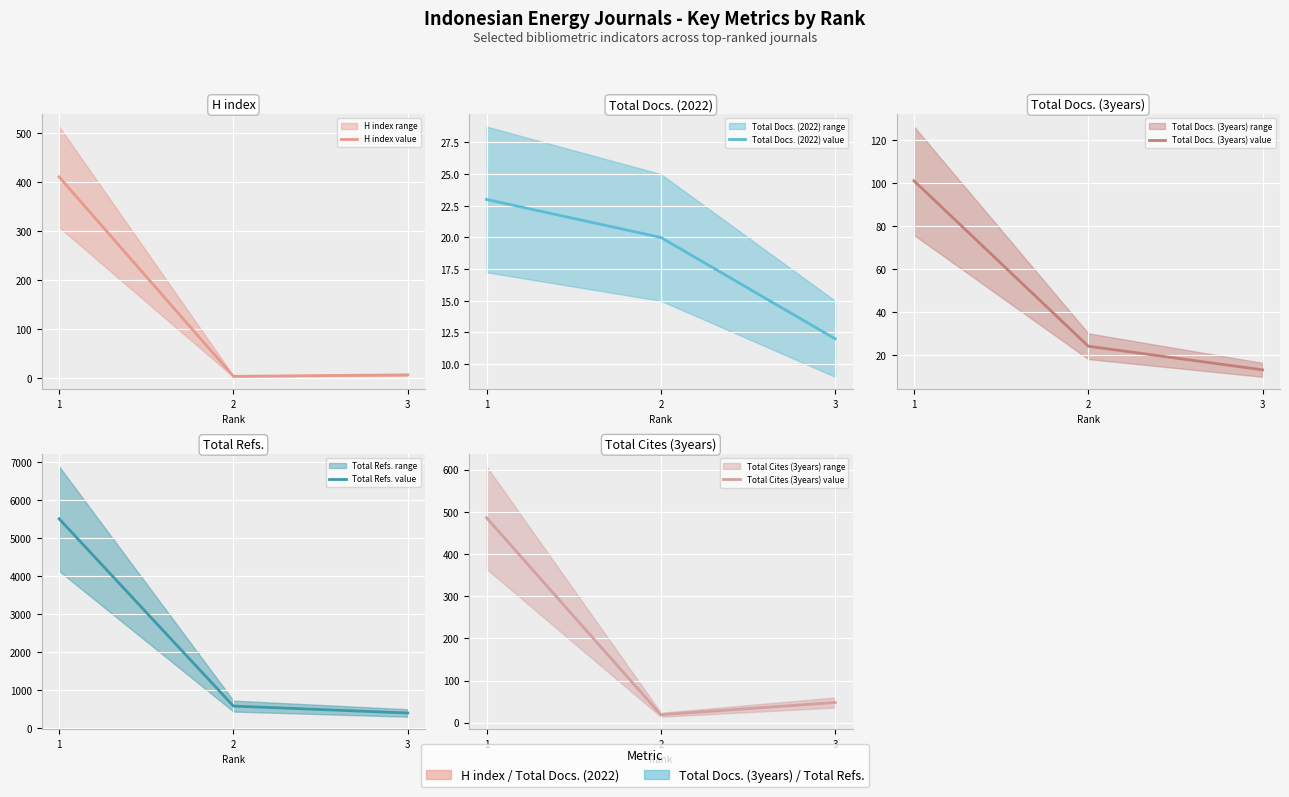

At which label does Total Docs. (3years) (actual) reach its minimum?

3